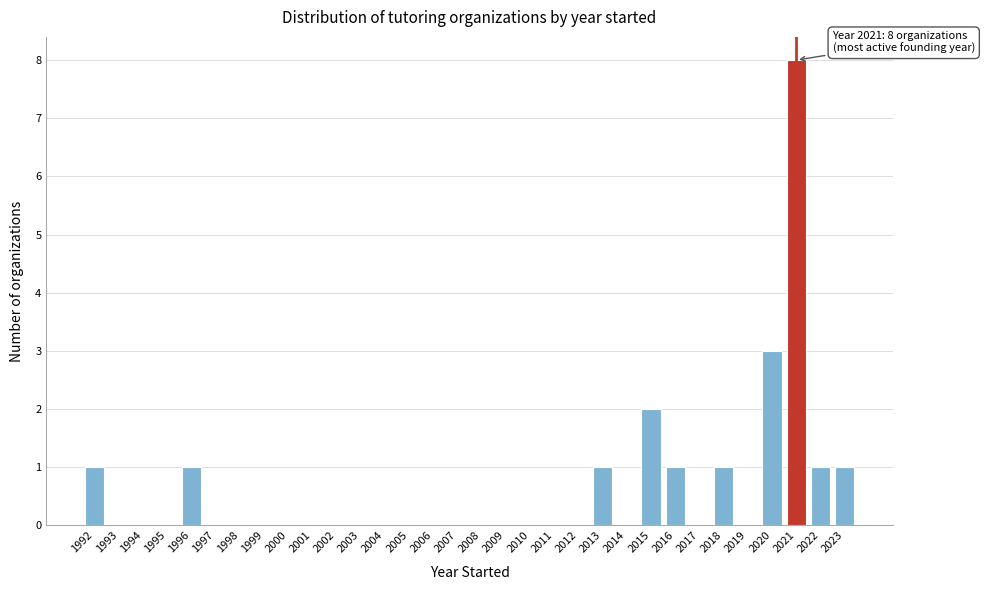

At which label is the value closest to 4?

2020